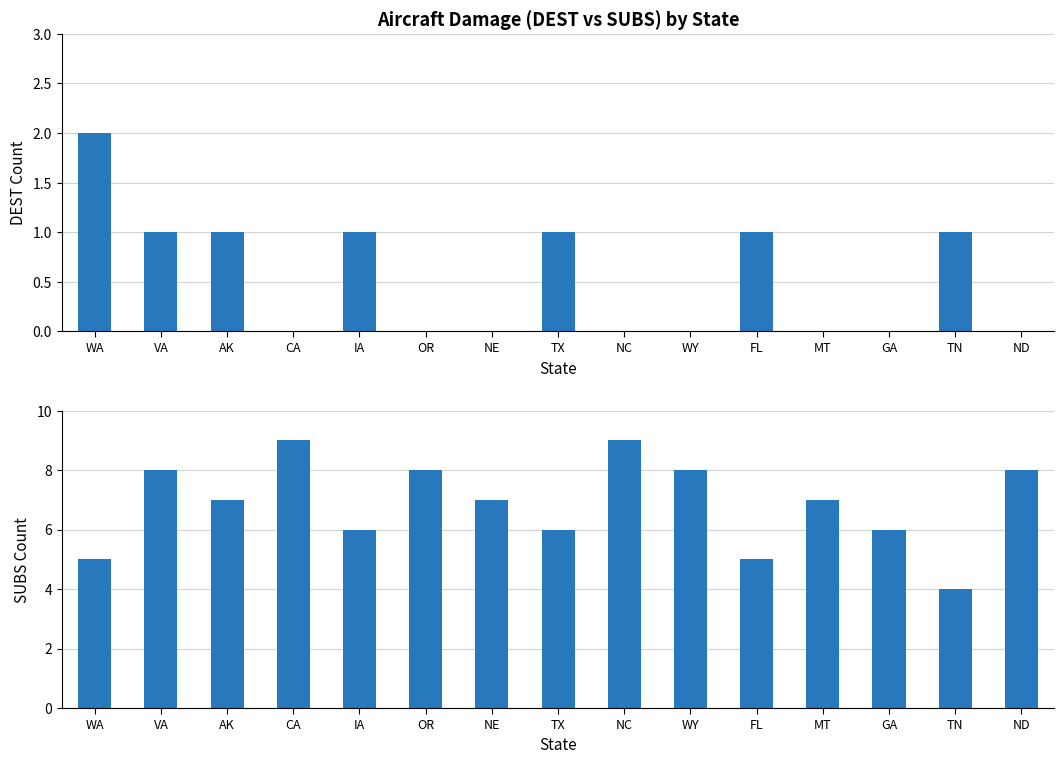

Which label corresponds to the largest value in the chart?

CA